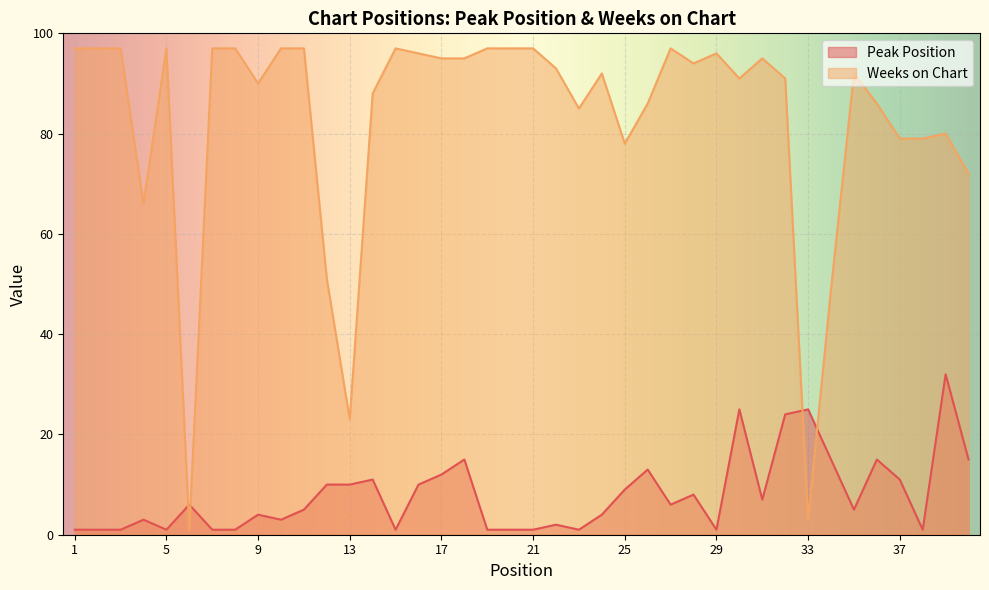

Between 35 and 22, which is larger?

35